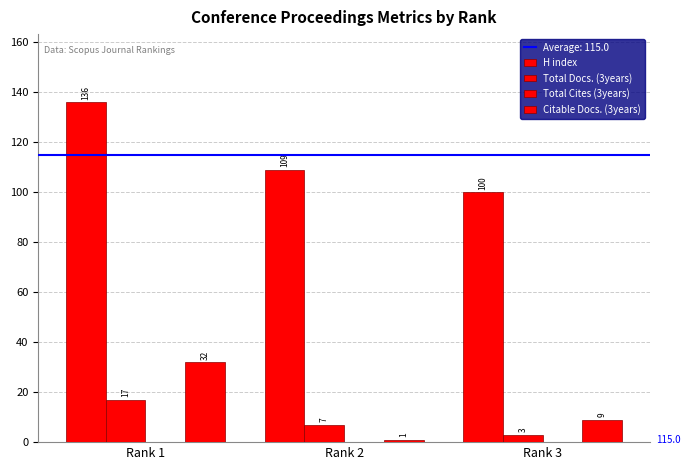

Reading left to right, what are all the values shown in this chart?

H index: 136	109	100
Total Docs. (3years): 17	7	3
Total Cites (3years): 0	0	0
Citable Docs. (3years): 32	1	9